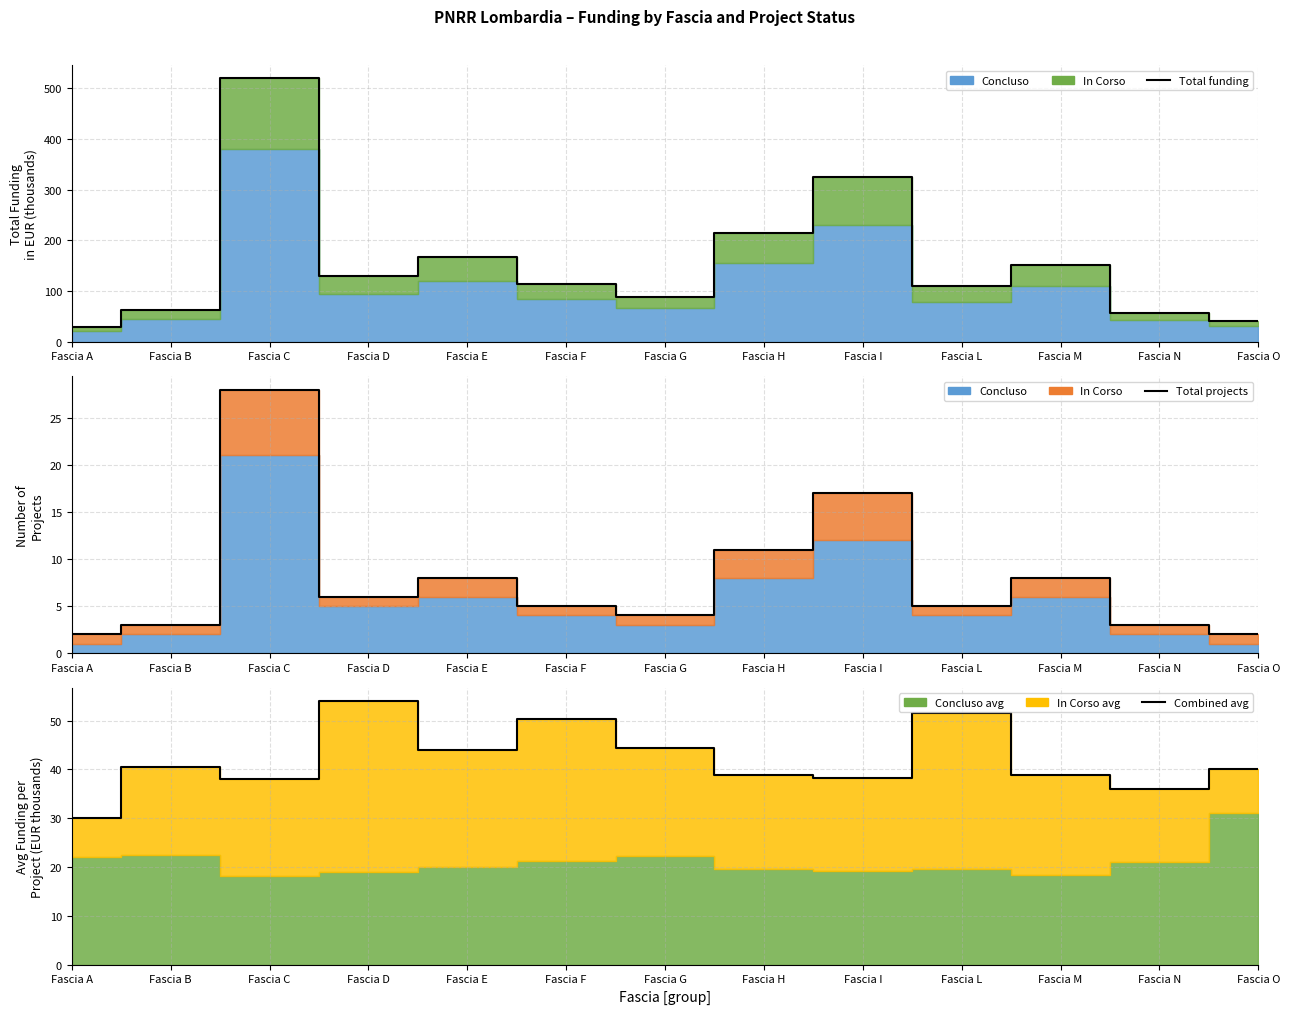

What is the difference between the highest and lowest values at Fascia L?

105.0